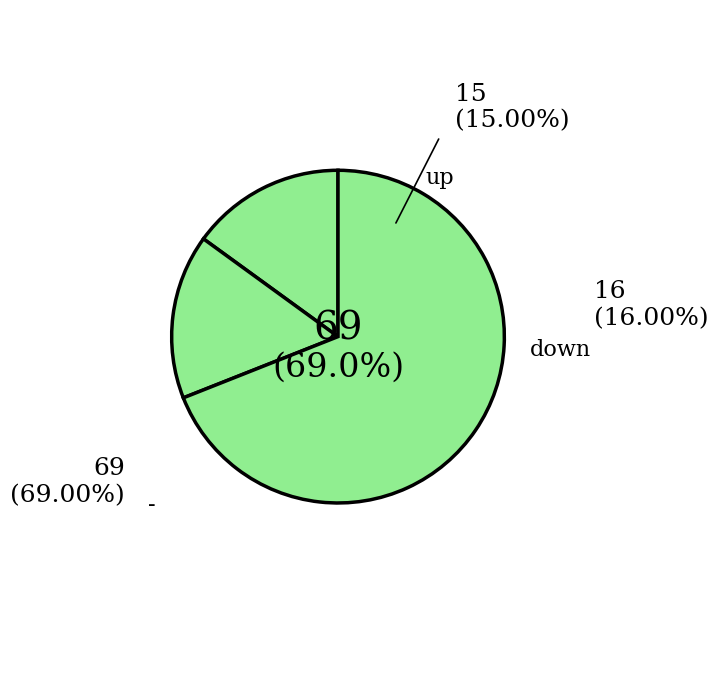

Count the number of slices in the pie.

3